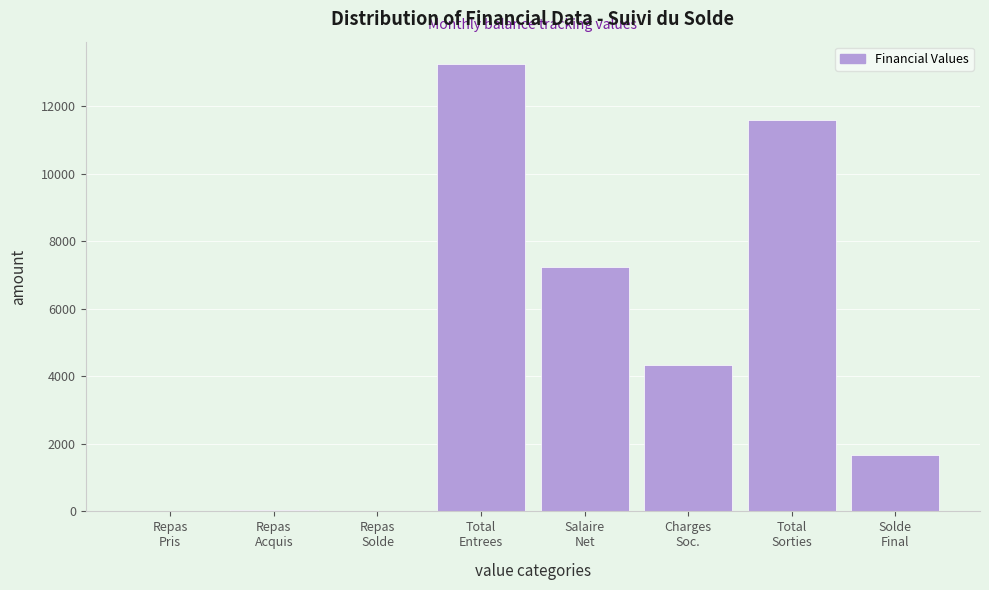

What is the sum of all values?

38127.0